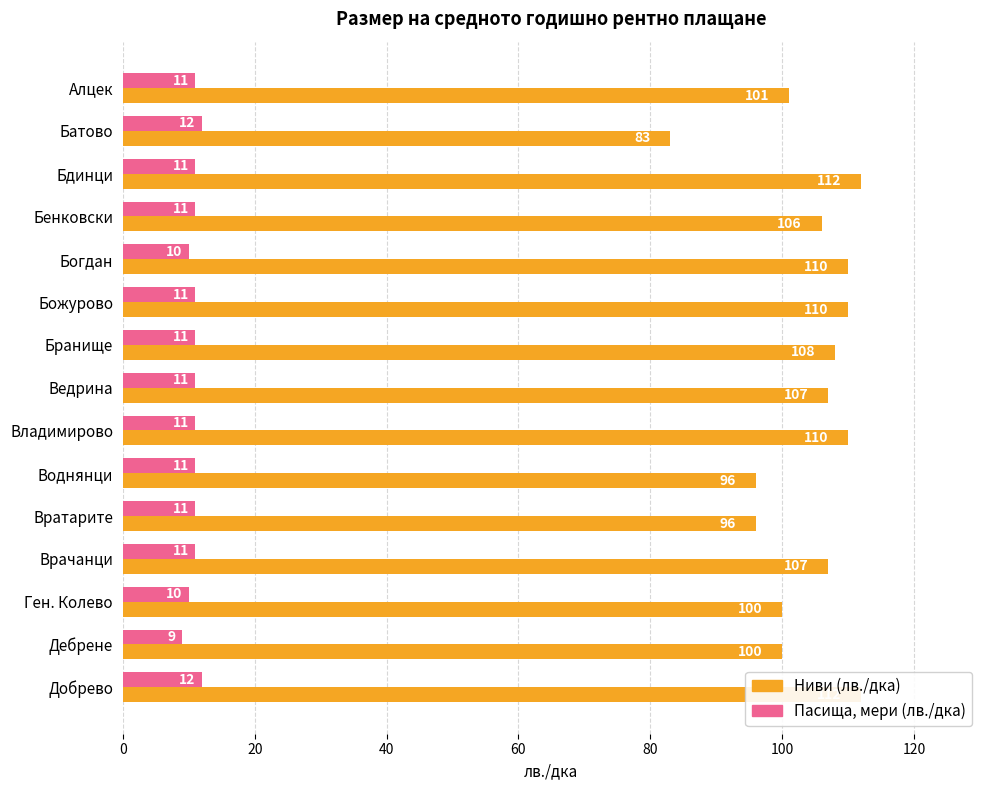

What is the maximum value for Ниви (лв./дка)?

112